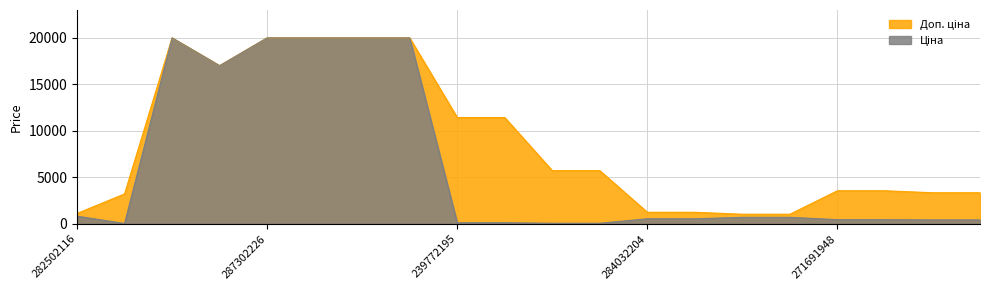

What are all the series names shown in the legend?

Ціна, Доп. ціна